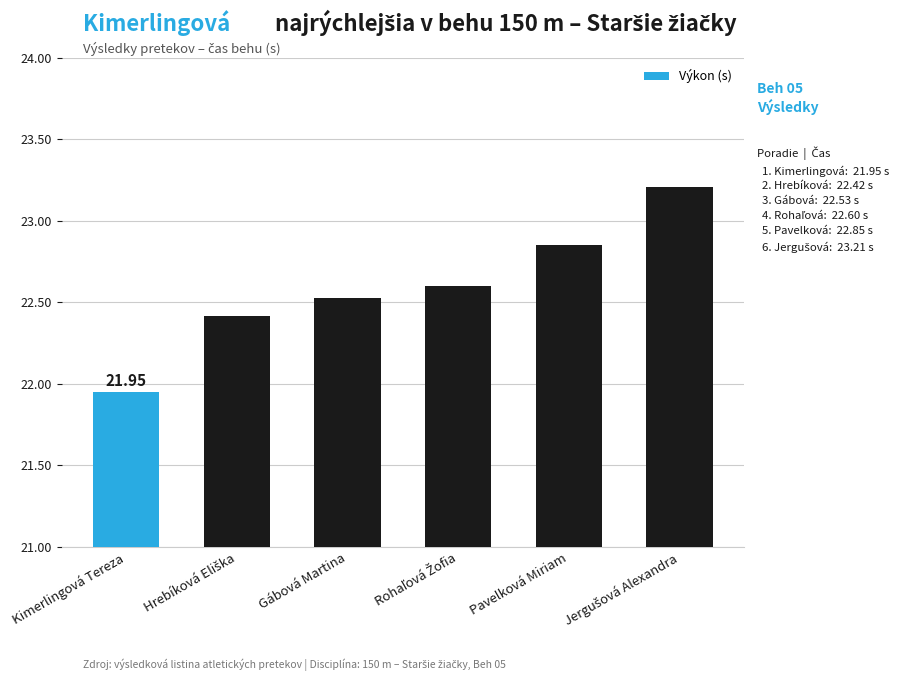

At which label is the value closest to 22?

Kimerlingová Tereza